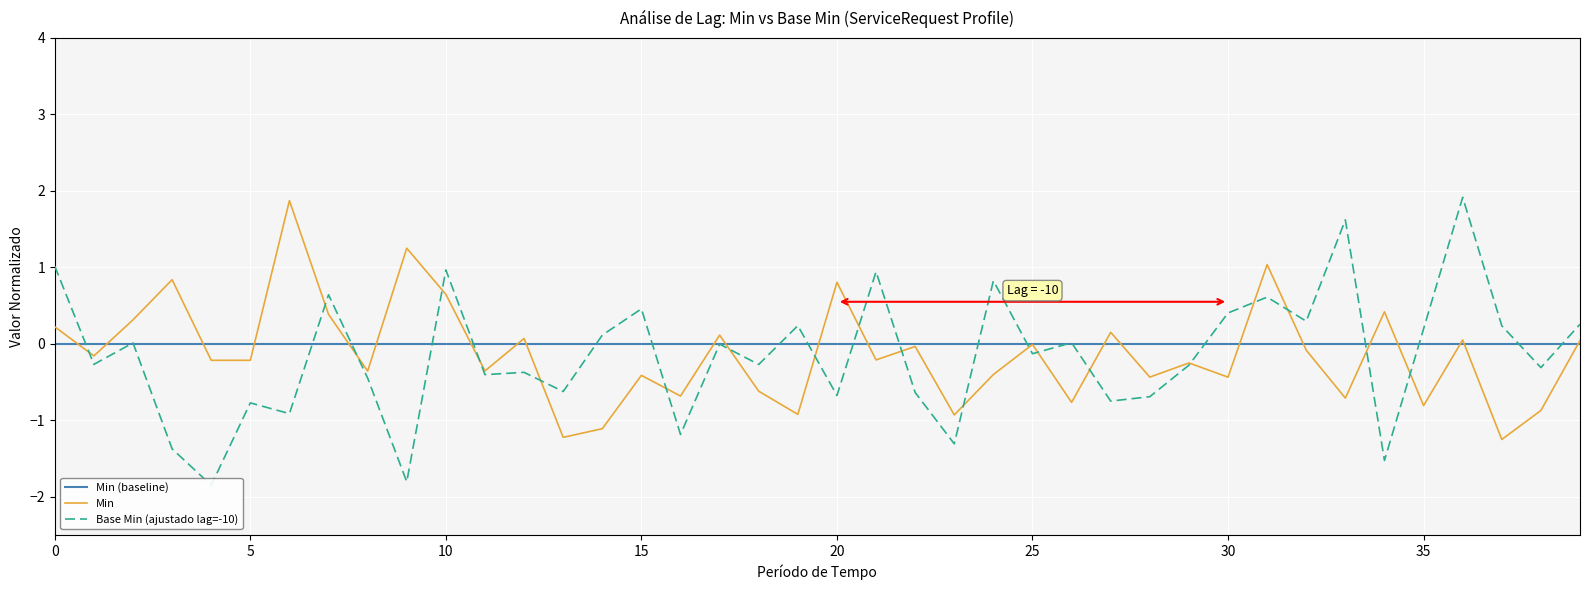

What is the difference between the highest and lowest values at 30?

2.8